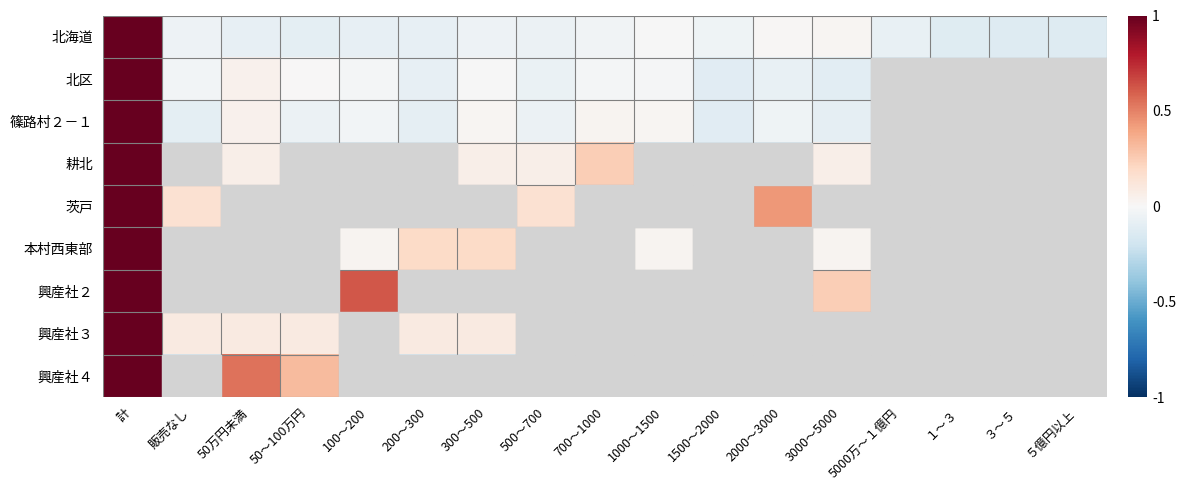

Reading left to right, extract all data points from this chart.

北海道: 計=1.0	販売なし=-0.0	50万円未満=-0.1	50～100万円=-0.1	100～200=-0.1	200～300=-0.1	300～500=-0.0	500～700=-0.1	700～1000=-0.0	1000～1500=-0.0	1500～2000=-0.0	2000～3000=0.0	3000～5000=0.0	5000万～１億円=-0.1	１～３=-0.1	３～５=-0.1	５億円以上=-0.1
北区: 計=1.0	販売なし=-0.0	50万円未満=0.0	50～100万円=0.0	100～200=-0.0	200～300=-0.1	300～500=-0.0	500～700=-0.1	700～1000=-0.0	1000～1500=-0.0	1500～2000=-0.1	2000～3000=-0.1	3000～5000=-0.1	5000万～１億円=-0.1	１～３=-0.1	３～５=-0.1	５億円以上=-0.1
篠路村２－１: 計=1.0	販売なし=-0.1	50万円未満=0.0	50～100万円=-0.1	100～200=-0.0	200～300=-0.1	300～500=0.0	500～700=-0.1	700～1000=0.0	1000～1500=0.0	1500～2000=-0.1	2000～3000=-0.0	3000～5000=-0.1	5000万～１億円=-0.1	１～３=-0.1	３～５=-0.1	５億円以上=-0.1
耕北: 計=1.0	販売なし=-0.1	50万円未満=0.1	50～100万円=-0.1	100～200=-0.1	200～300=-0.1	300～500=0.1	500～700=0.1	700～1000=0.2	1000～1500=-0.1	1500～2000=-0.1	2000～3000=-0.1	3000～5000=0.1	5000万～１億円=-0.1	１～３=-0.1	３～５=-0.1	５億円以上=-0.1
茨戸: 計=1.0	販売なし=0.1	50万円未満=-0.1	50～100万円=-0.1	100～200=-0.1	200～300=-0.1	300～500=-0.1	500～700=0.1	700～1000=-0.1	1000～1500=-0.1	1500～2000=-0.1	2000～3000=0.4	3000～5000=-0.1	5000万～１億円=-0.1	１～３=-0.1	３～５=-0.1	５億円以上=-0.1
本村西東部: 計=1.0	販売なし=-0.1	50万円未満=-0.1	50～100万円=-0.1	100～200=0.0	200～300=0.2	300～500=0.2	500～700=-0.1	700～1000=-0.1	1000～1500=0.0	1500～2000=-0.1	2000～3000=-0.1	3000～5000=0.0	5000万～１億円=-0.1	１～３=-0.1	３～５=-0.1	５億円以上=-0.1
興産社２: 計=1.0	販売なし=-0.1	50万円未満=-0.1	50～100万円=-0.1	100～200=0.6	200～300=-0.1	300～500=-0.1	500～700=-0.1	700～1000=-0.1	1000～1500=-0.1	1500～2000=-0.1	2000～3000=-0.1	3000～5000=0.2	5000万～１億円=-0.1	１～３=-0.1	３～５=-0.1	５億円以上=-0.1
興産社３: 計=1.0	販売なし=0.1	50万円未満=0.1	50～100万円=0.1	100～200=-0.1	200～300=0.1	300～500=0.1	500～700=-0.1	700～1000=-0.1	1000～1500=-0.1	1500～2000=-0.1	2000～3000=-0.1	3000～5000=-0.1	5000万～１億円=-0.1	１～３=-0.1	３～５=-0.1	５億円以上=-0.1
興産社４: 計=1.0	販売なし=-0.1	50万円未満=0.5	50～100万円=0.3	100～200=-0.1	200～300=-0.1	300～500=-0.1	500～700=-0.1	700～1000=-0.1	1000～1500=-0.1	1500～2000=-0.1	2000～3000=-0.1	3000～5000=-0.1	5000万～１億円=-0.1	１～３=-0.1	３～５=-0.1	５億円以上=-0.1